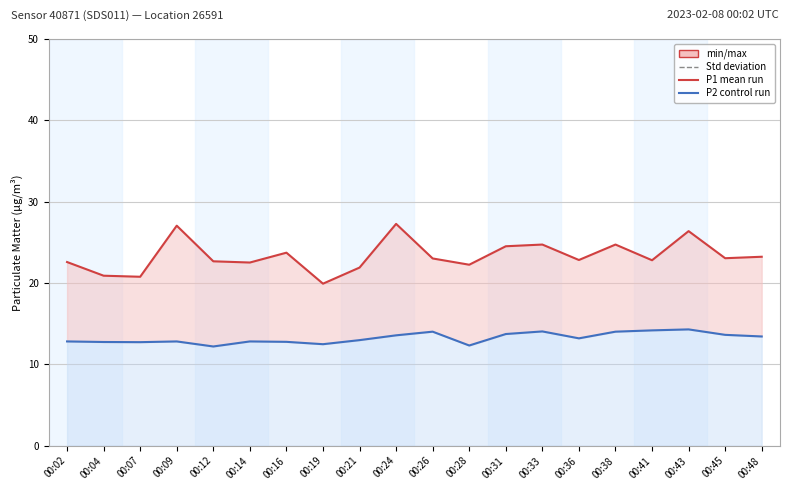

What is the sum of all P1 (PM10) values?

466.9